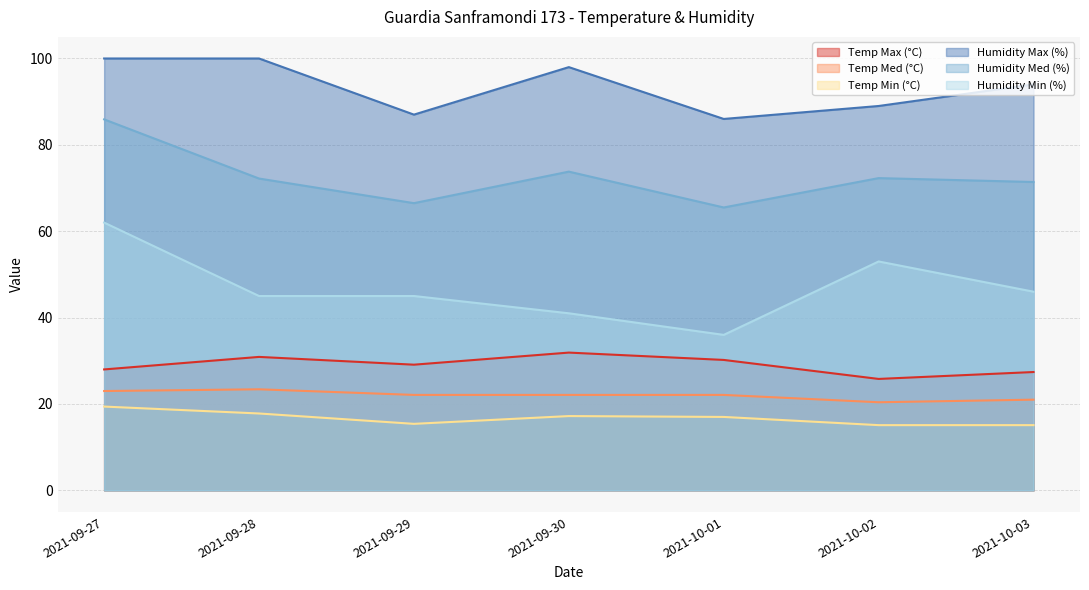

At which category does the chart reach its peak across all series?

2021-09-27